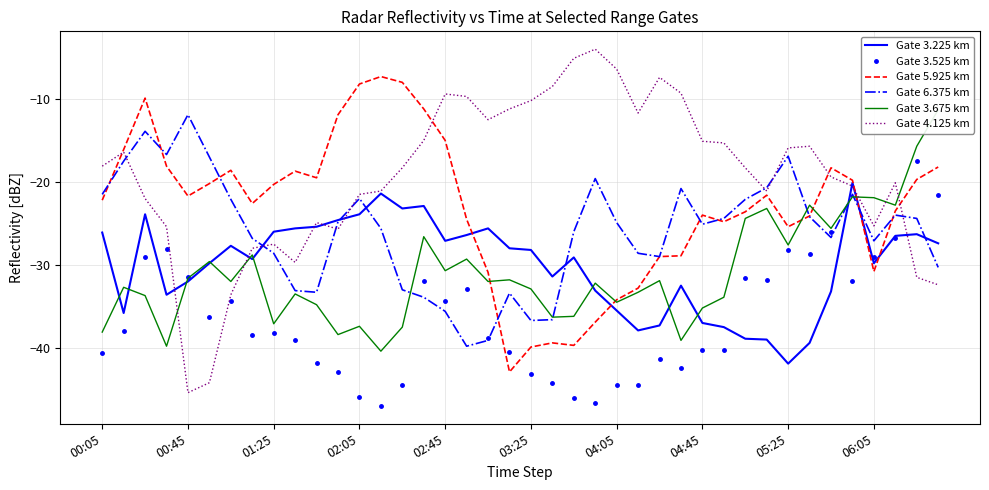

Is the value of Gate 5.925 km at 38 greater than the value of Gate 6.375 km at 18?

Yes